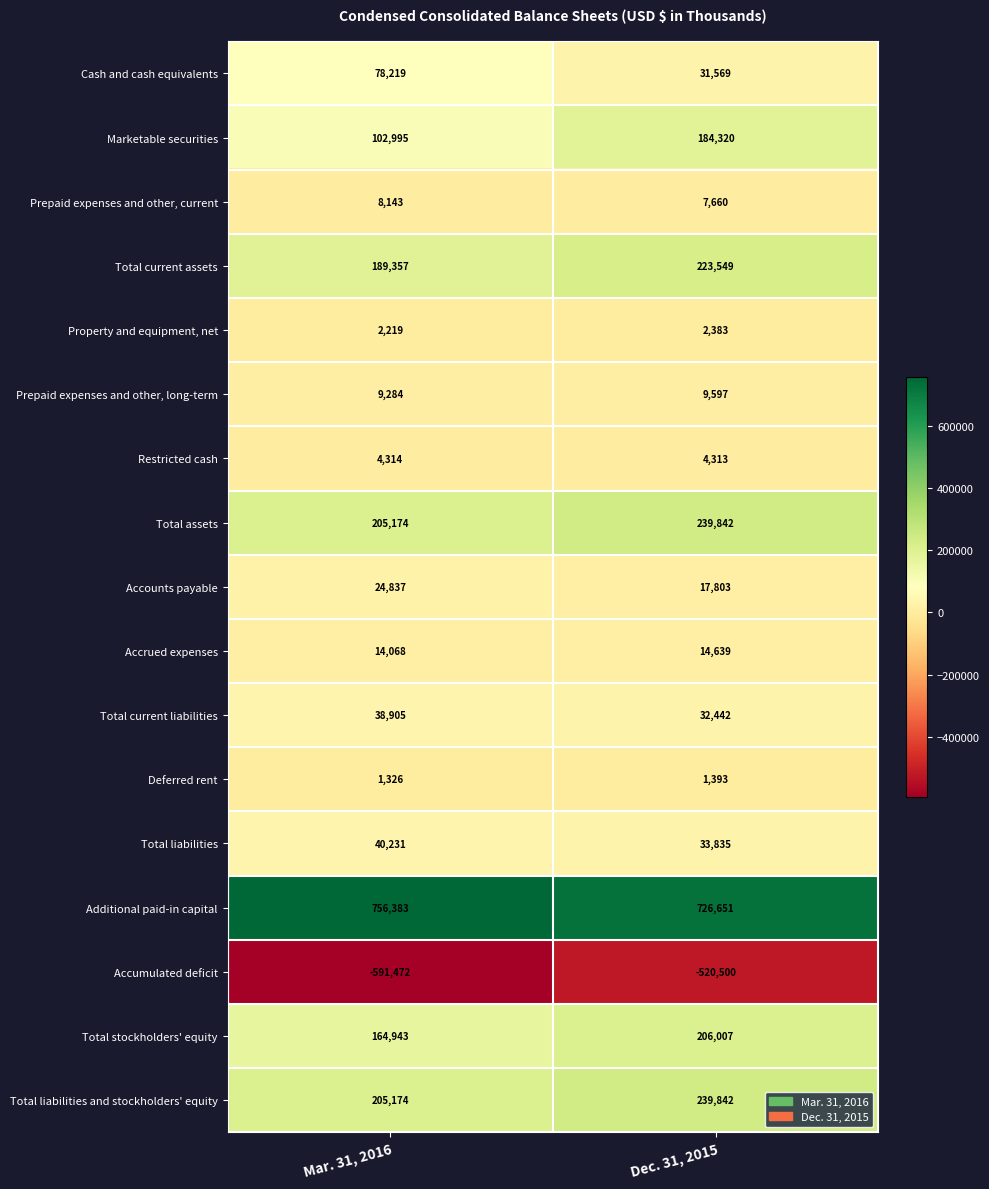

What is the sum of all Total liabilities values?

74066